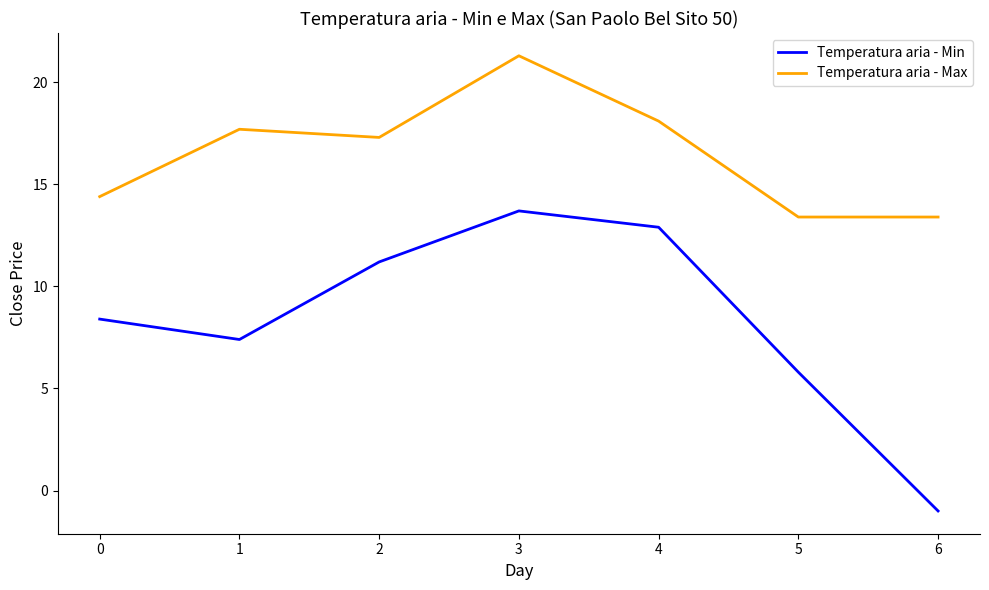

What is the lowest value of the Temperatura aria - Min series?

-1.0